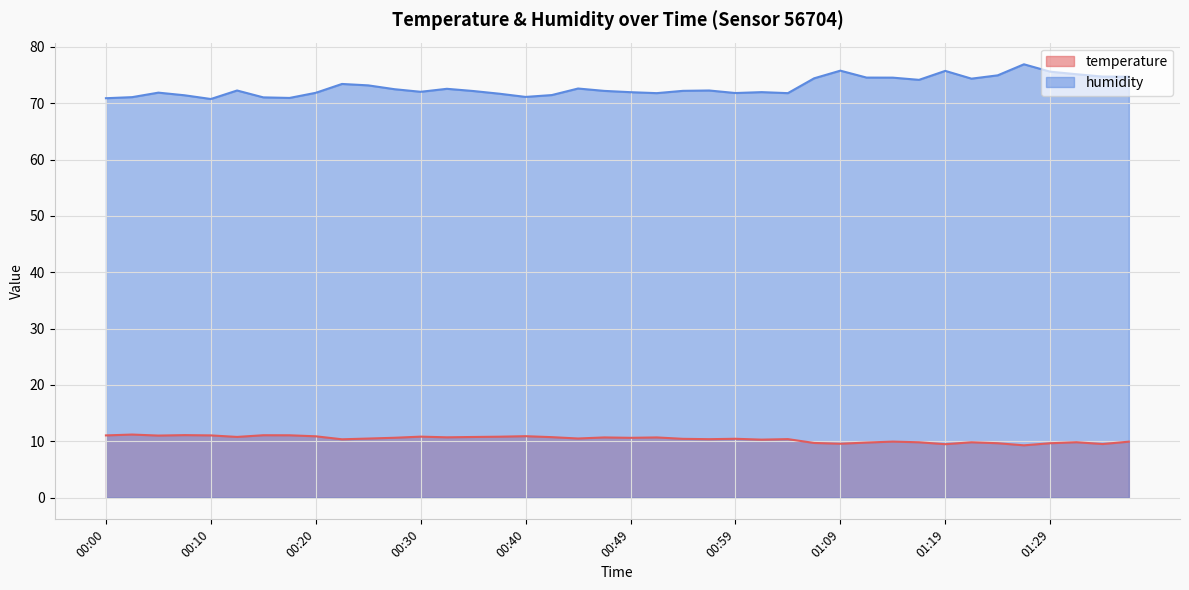

List the series in order of their peak value, lowest first.

temperature, humidity